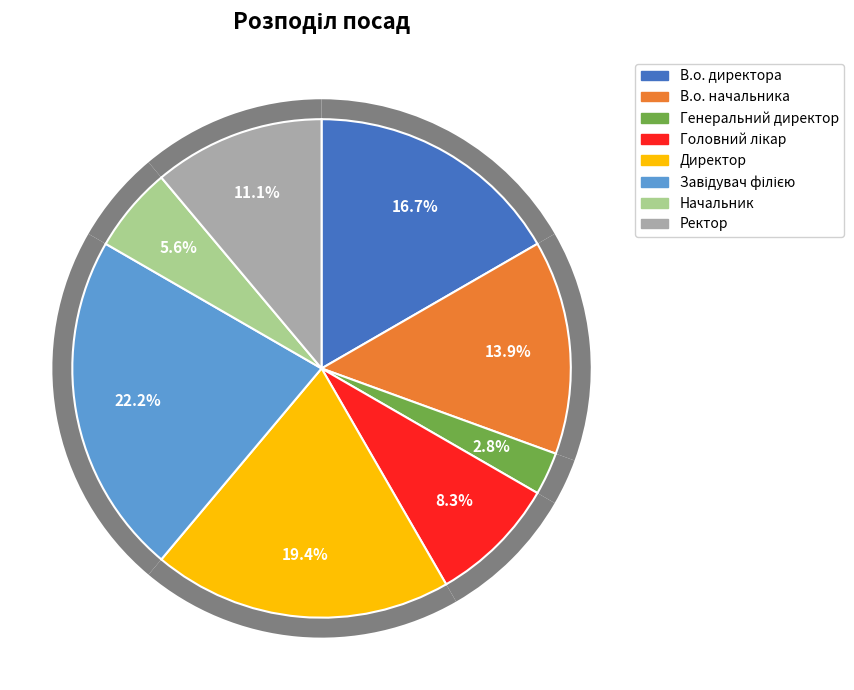

Is it true that Директор is 19% of the pie?

True